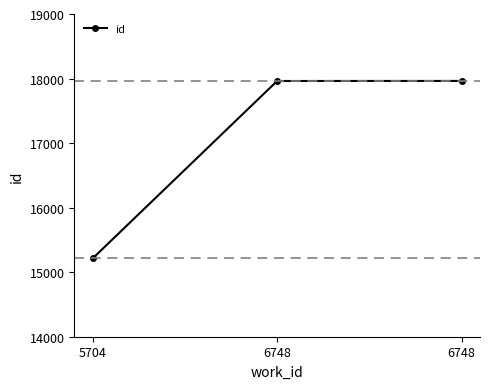

How many categories are shown in the chart?

3